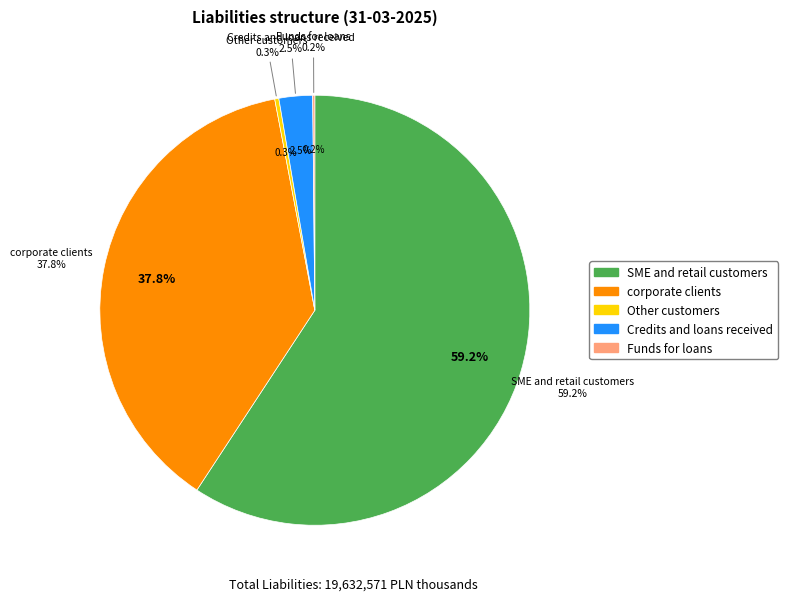

Does any single category account for the majority?

Yes